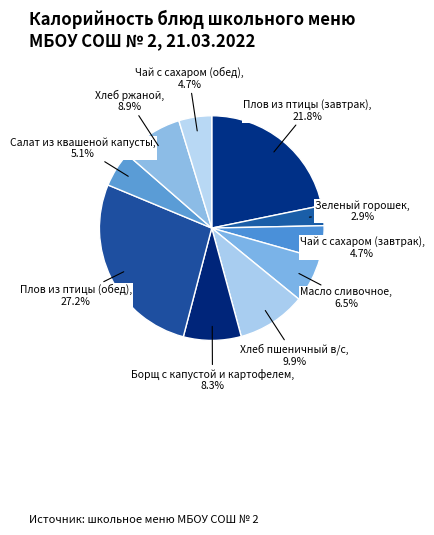

To the nearest percent, what is the average slice percentage?

10%